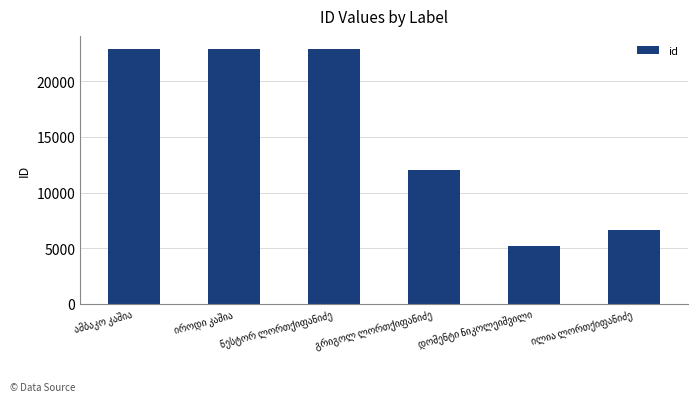

What is the sum of all values?

92651